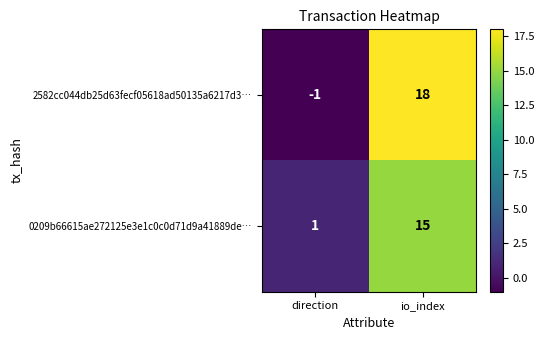

Where is 0209b66615ae272125e3e1c0c0d71d9a41889de… nearest to the value 8?

direction